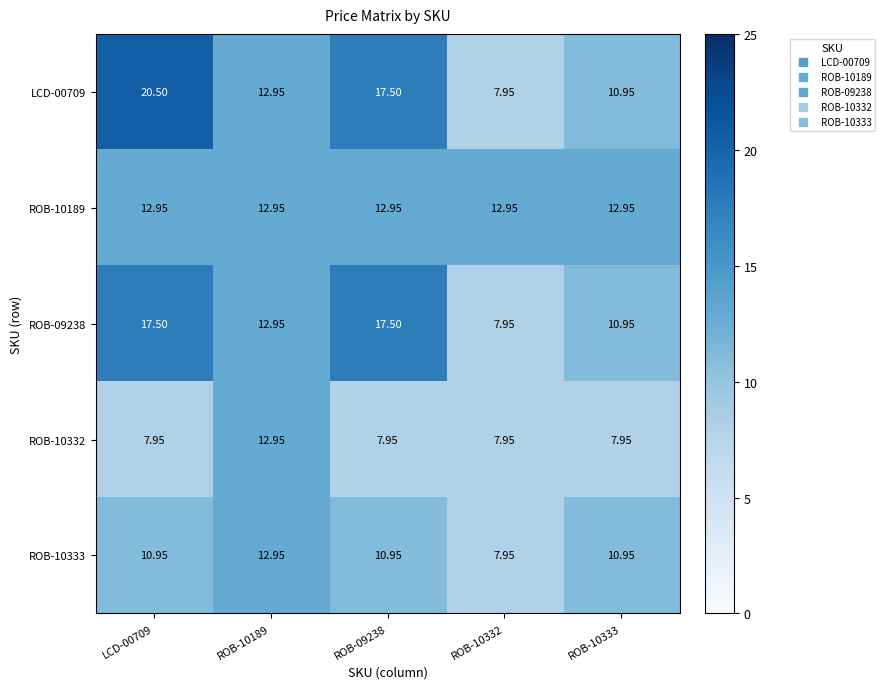

At how many categories does at least one series exceed 14?

2